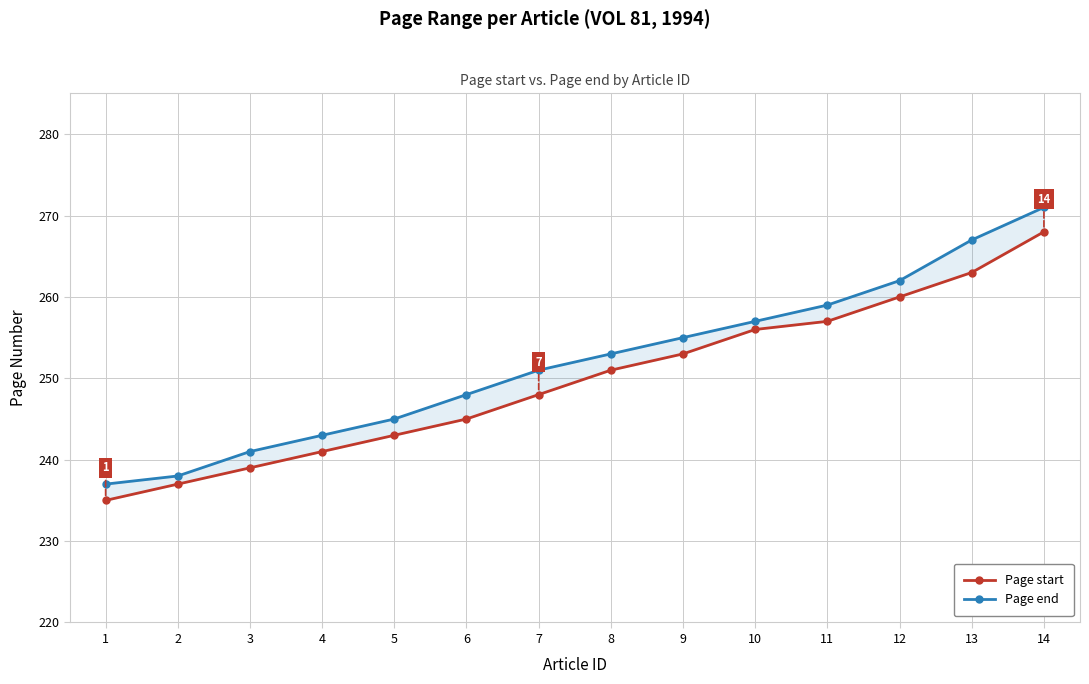

How many data points in Page end are above 253?

6